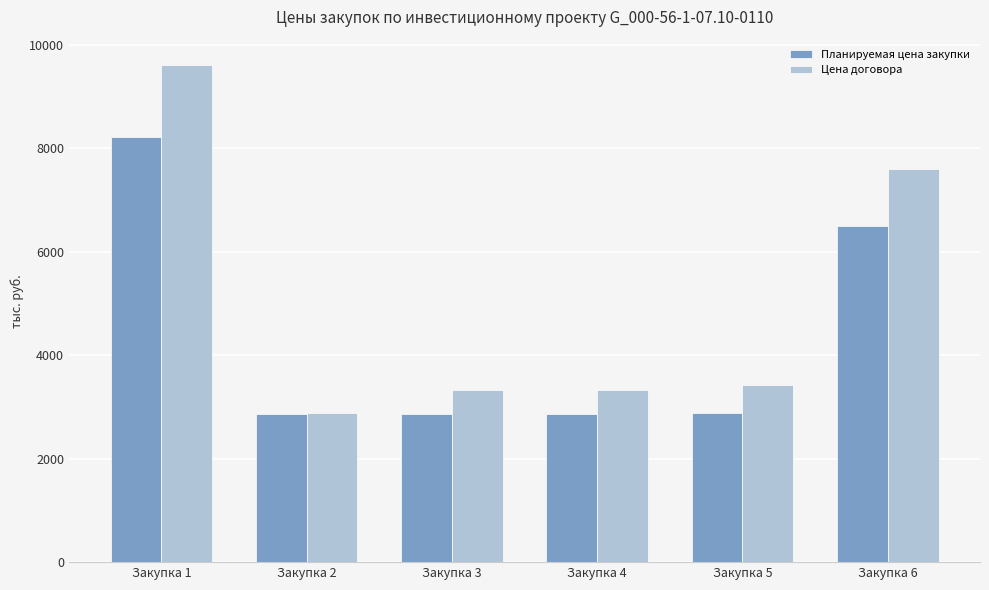

Is it true that Планируемая цена закупки equals 892.5 at Закупка 2?

False